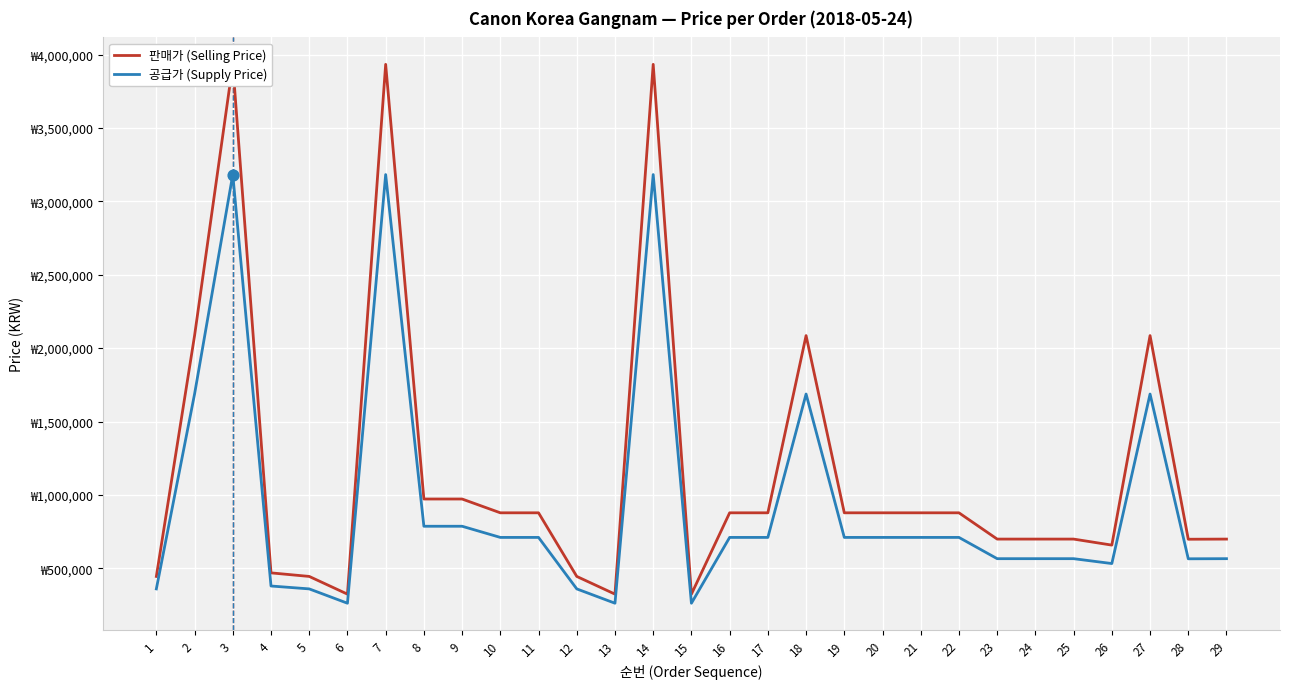

At how many categories does at least one series exceed 2787940?

3